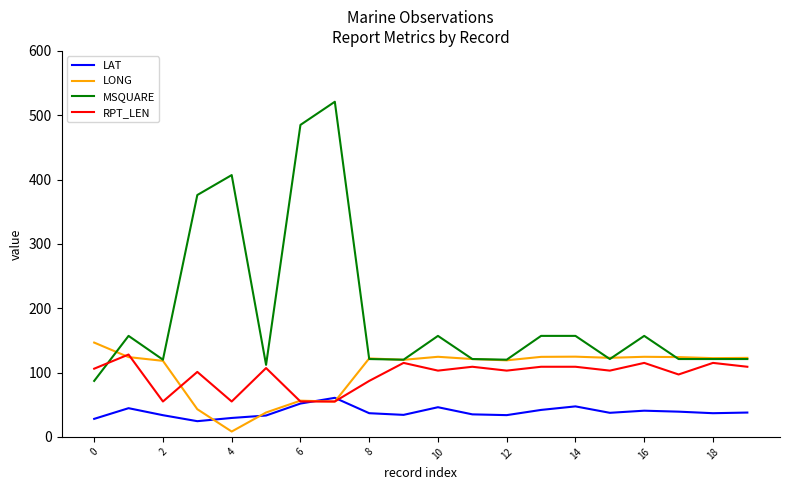

What is the maximum value for LAT?

60.7